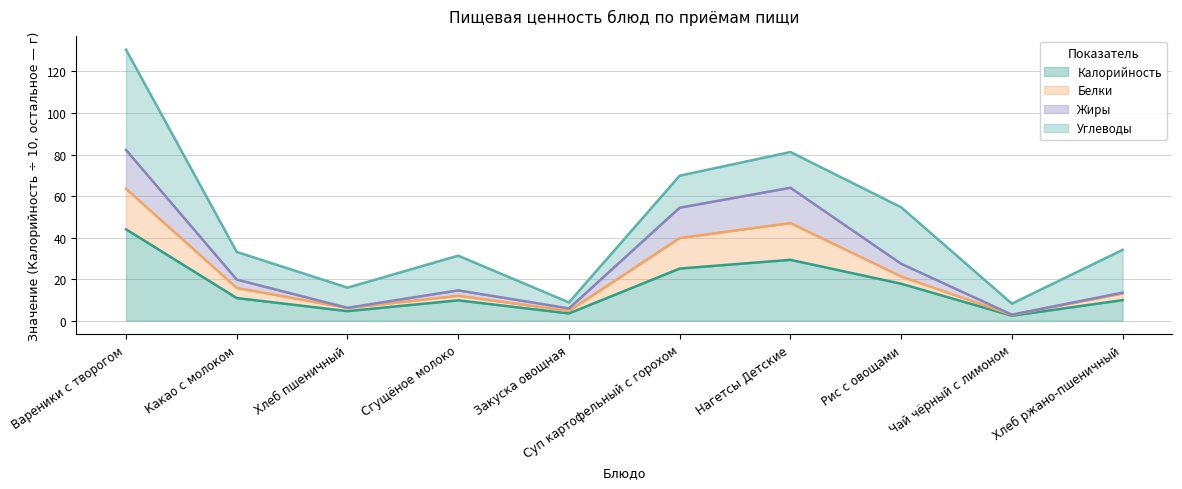

Count the number of categories in the chart.

10